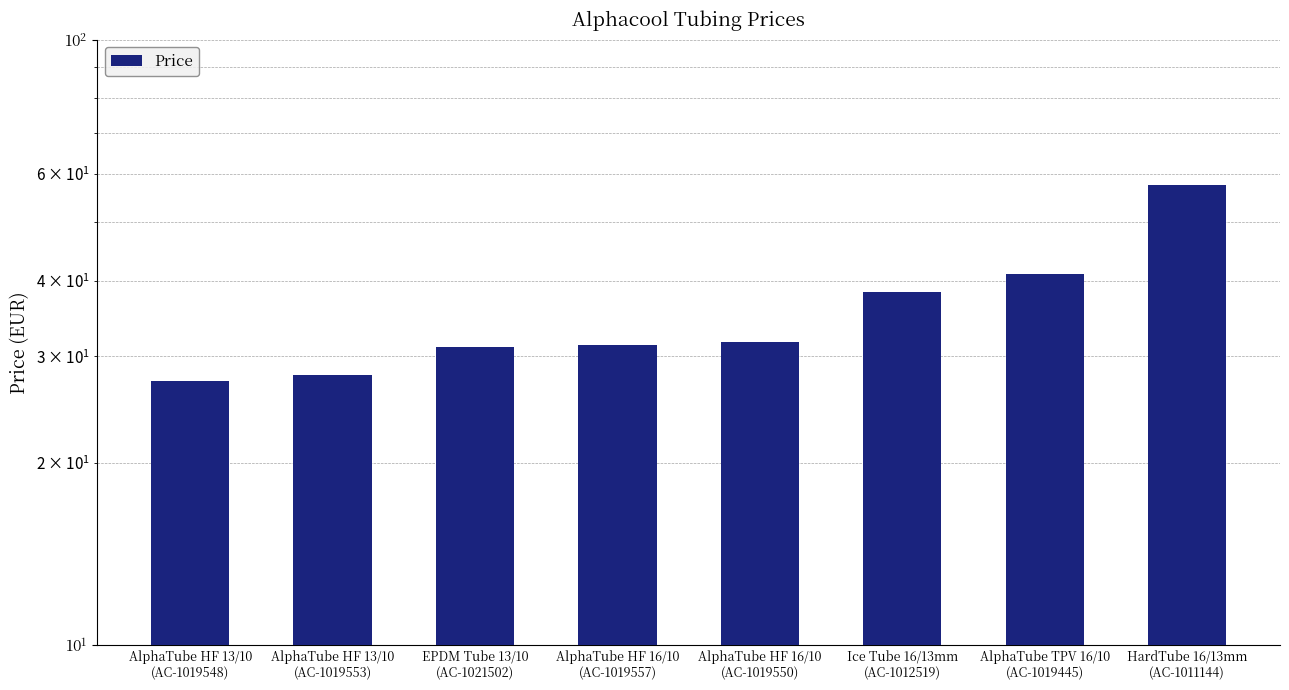

What is the sum of all values?

286.0